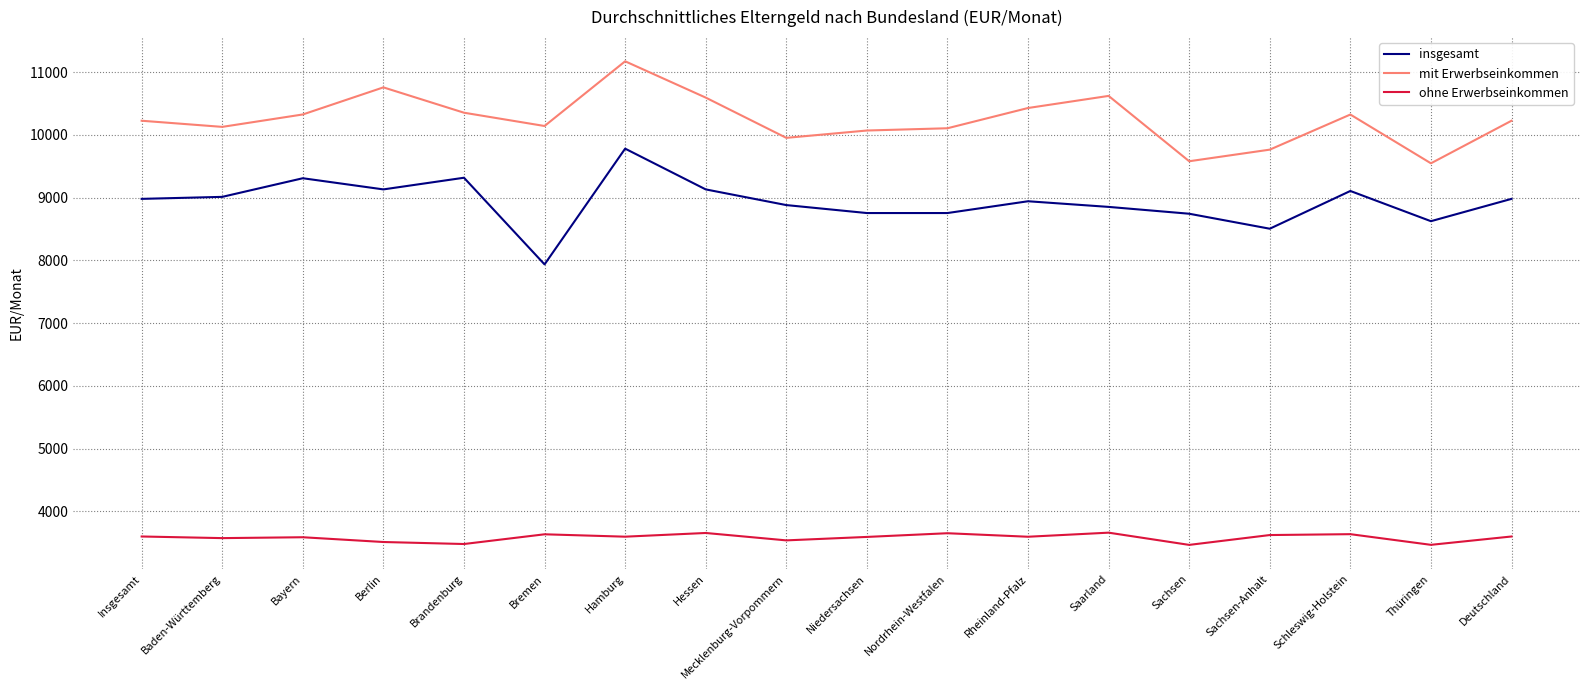

True or false: insgesamt and ohne Erwerbseinkommen intersect in this chart.

False